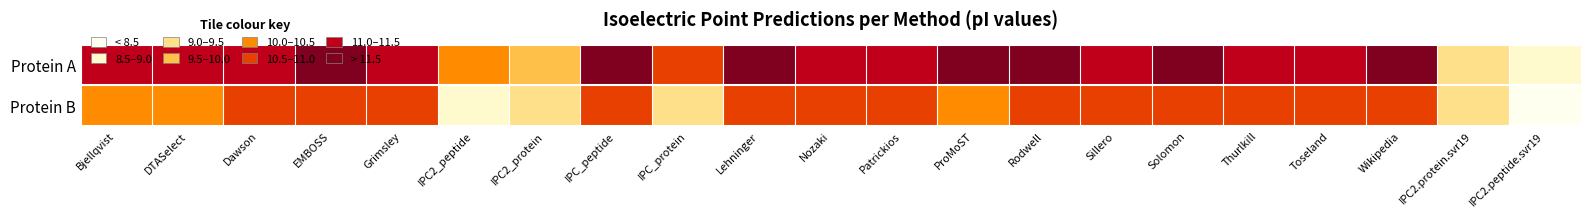

What is the difference between the highest and lowest values at Wikipedia?

0.8